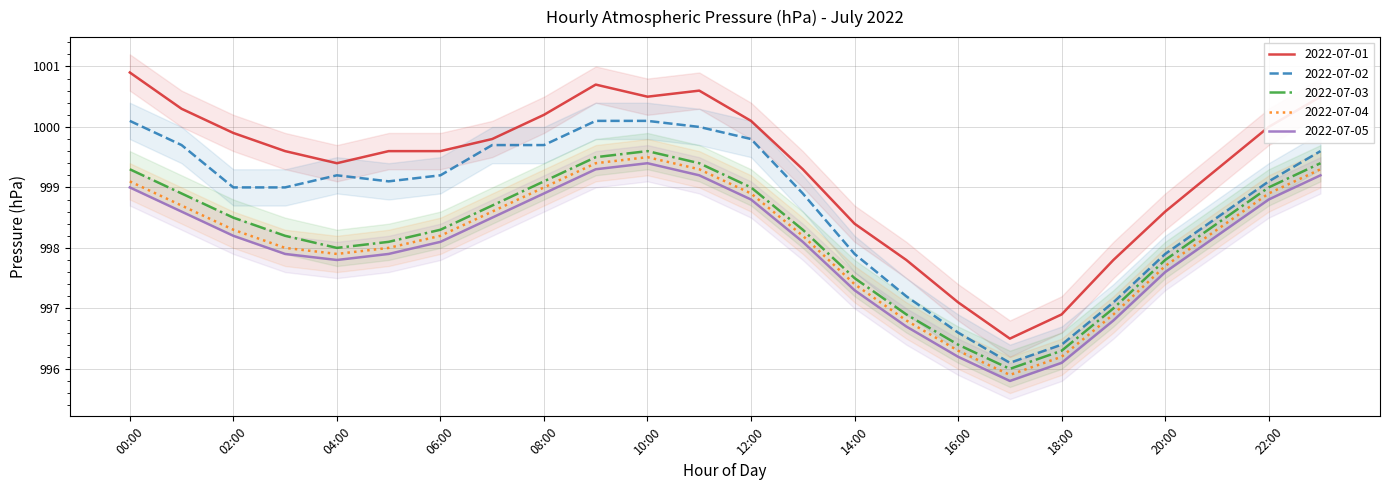

The value of 2022-07-05 at 00:00 is 999.0. True or false?

True